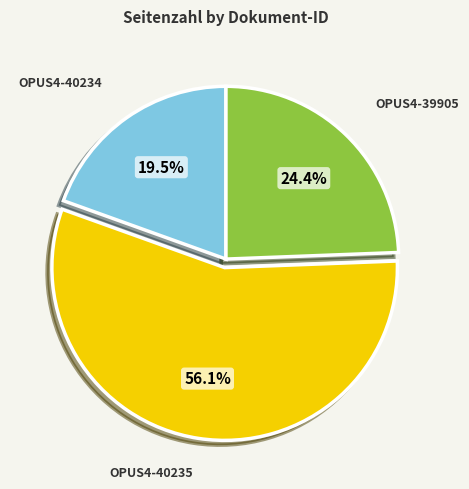

Does any single category account for the majority?

Yes